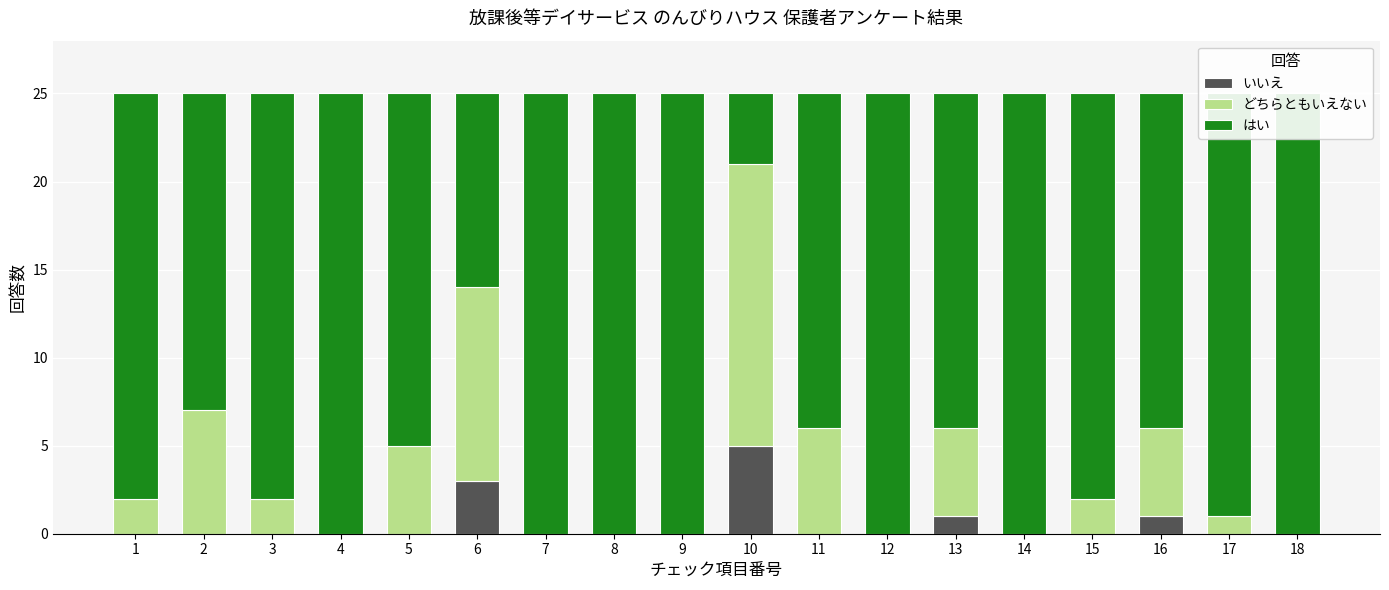

At which category is the sum across all series the highest?

1